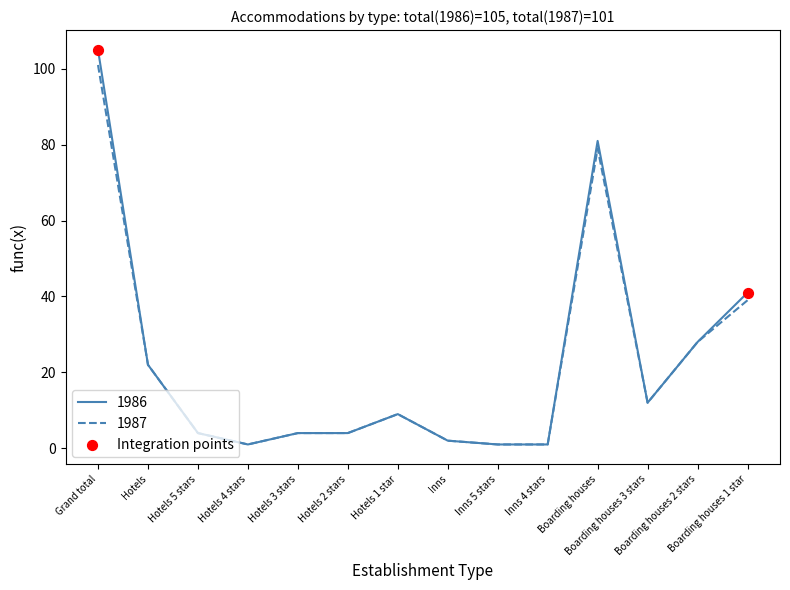

Which series has the widest spread of values?

1986